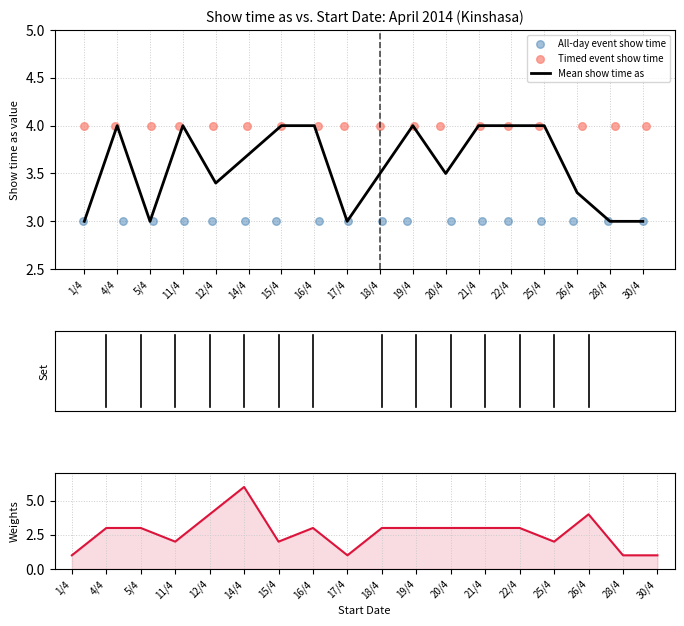

True or false: Mean show time as has a value of 3.7 at 14/4.

True